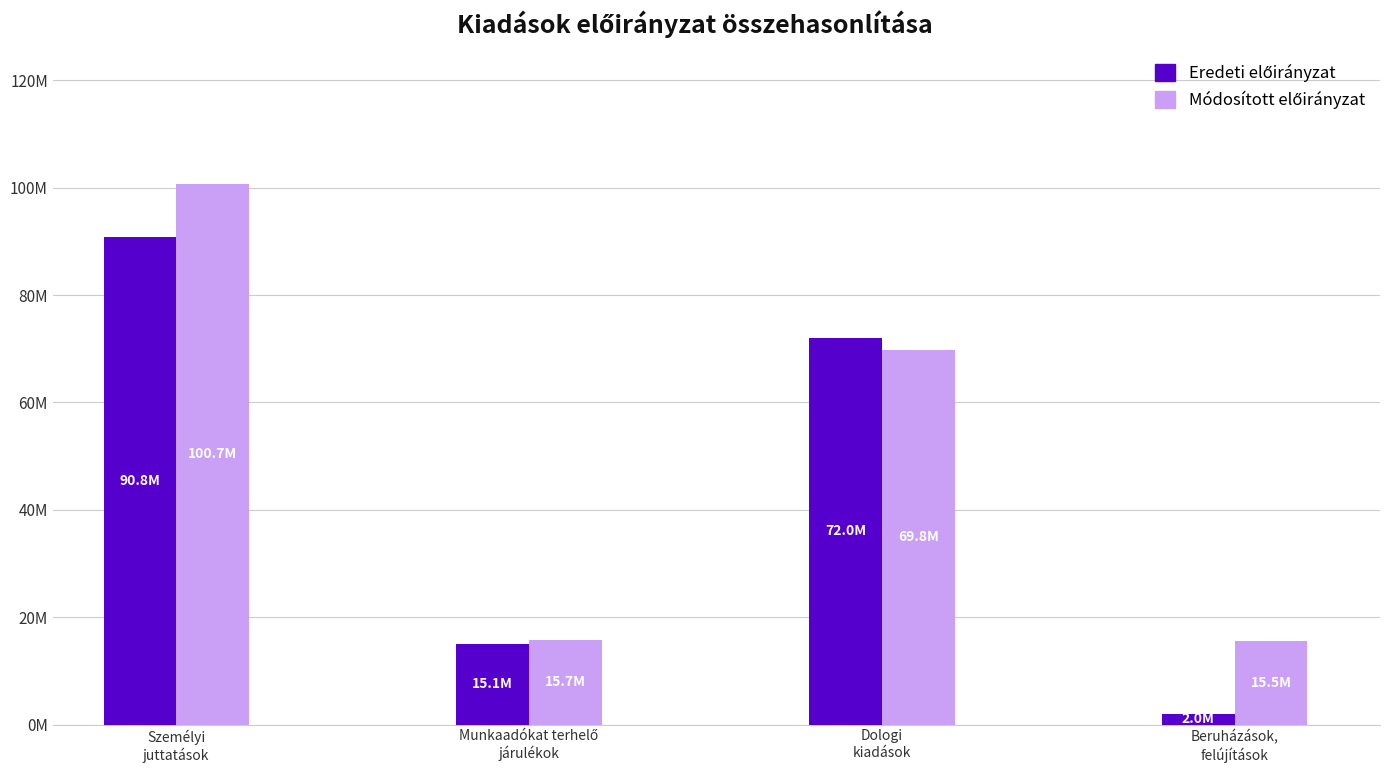

Does the chart contain stacked bars?

No